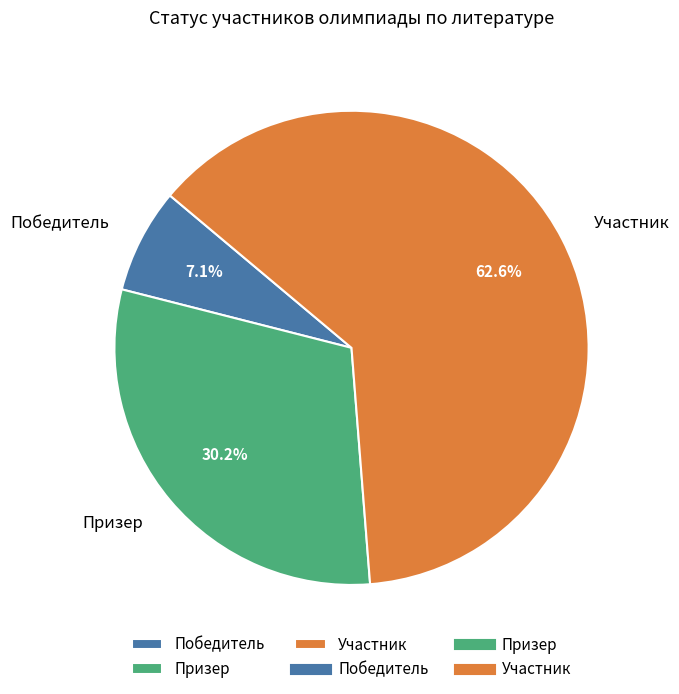

Which category accounts for the majority?

Участник